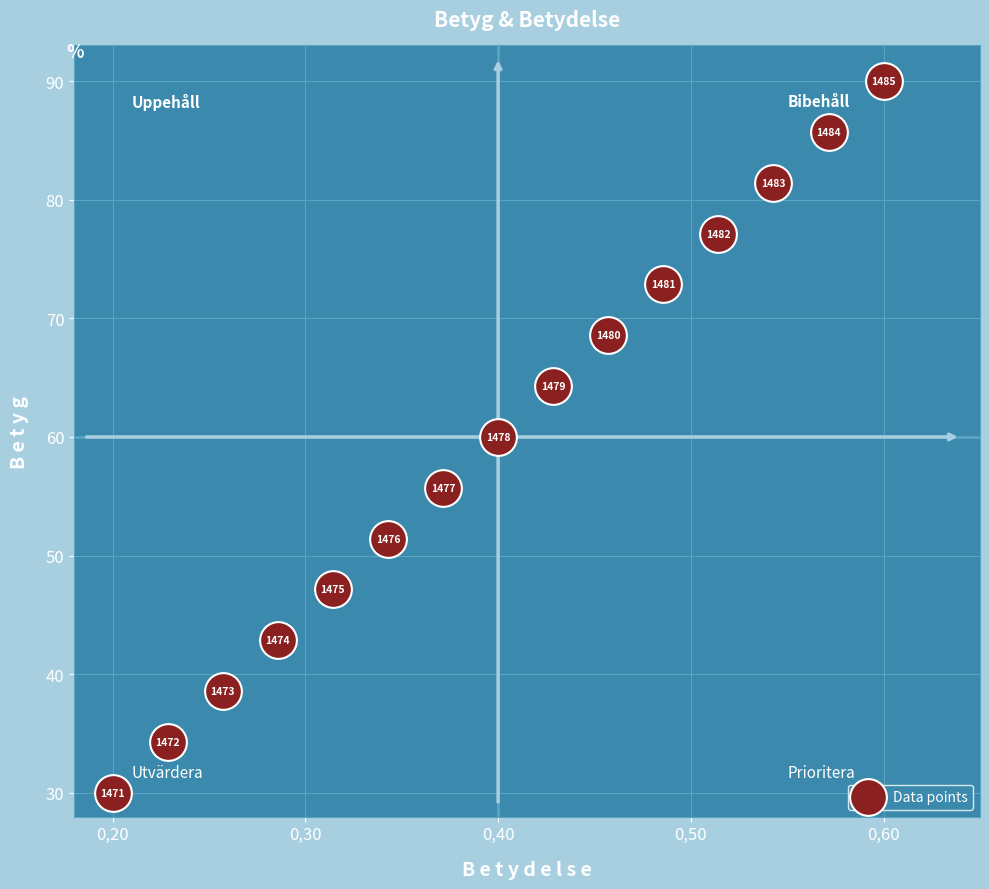

What Y value in the scatter plot is closest to 60?

60.0